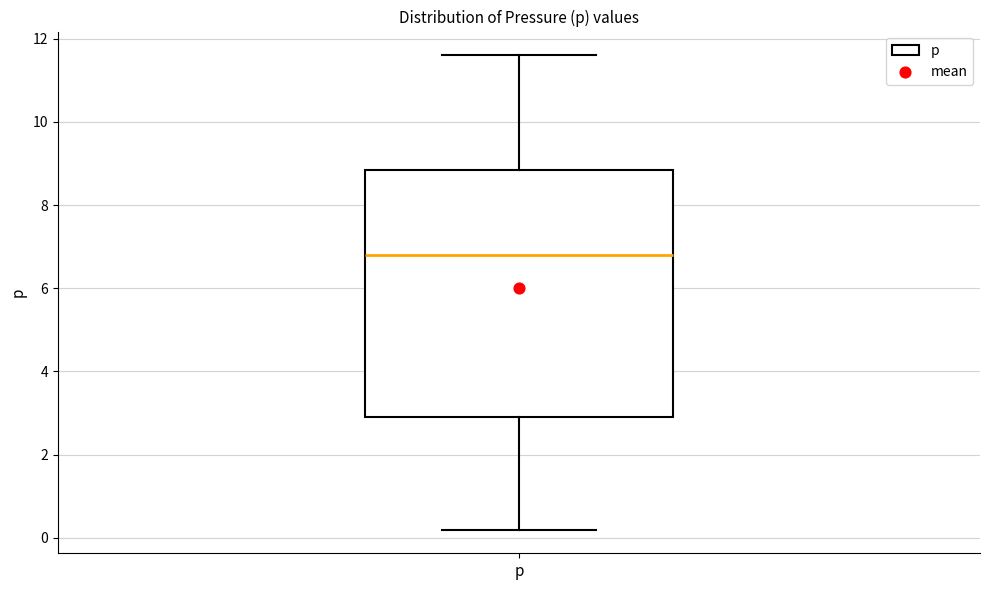

Where is the upper edge of the box for p on the y-axis? The values are not printed on the chart, so give them approximately, as read against the axis.

8.8